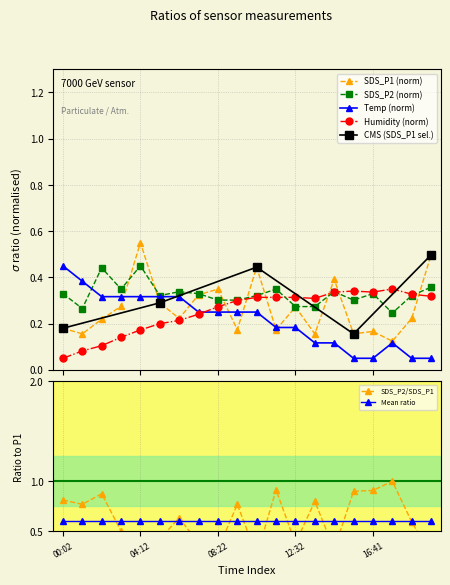

In SDS_P1, how many points are higher than both neighbors (excluding endpoints)?

6